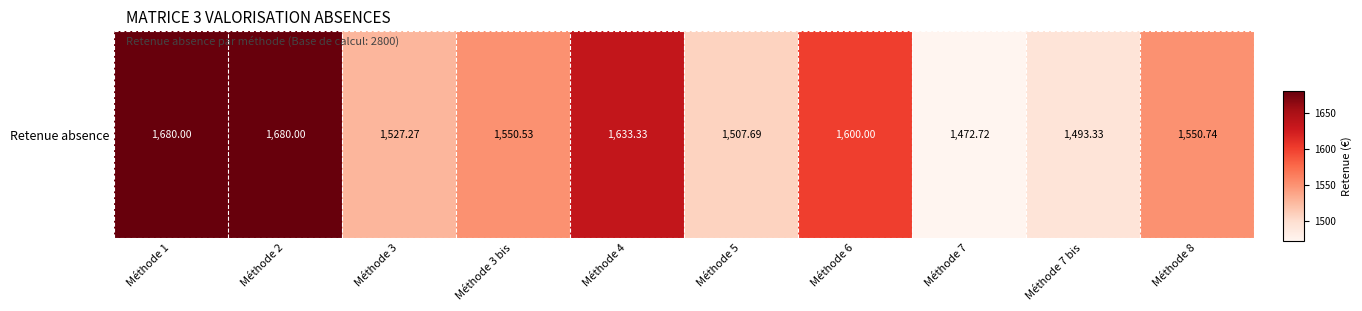

What is the ratio of the value at Méthode 8 to the value at Méthode 4?

0.9